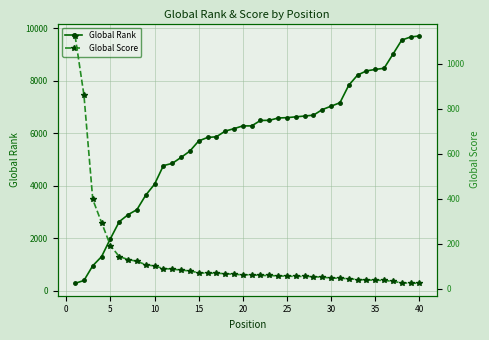

How many data points in Global Rank are above 6283?

19